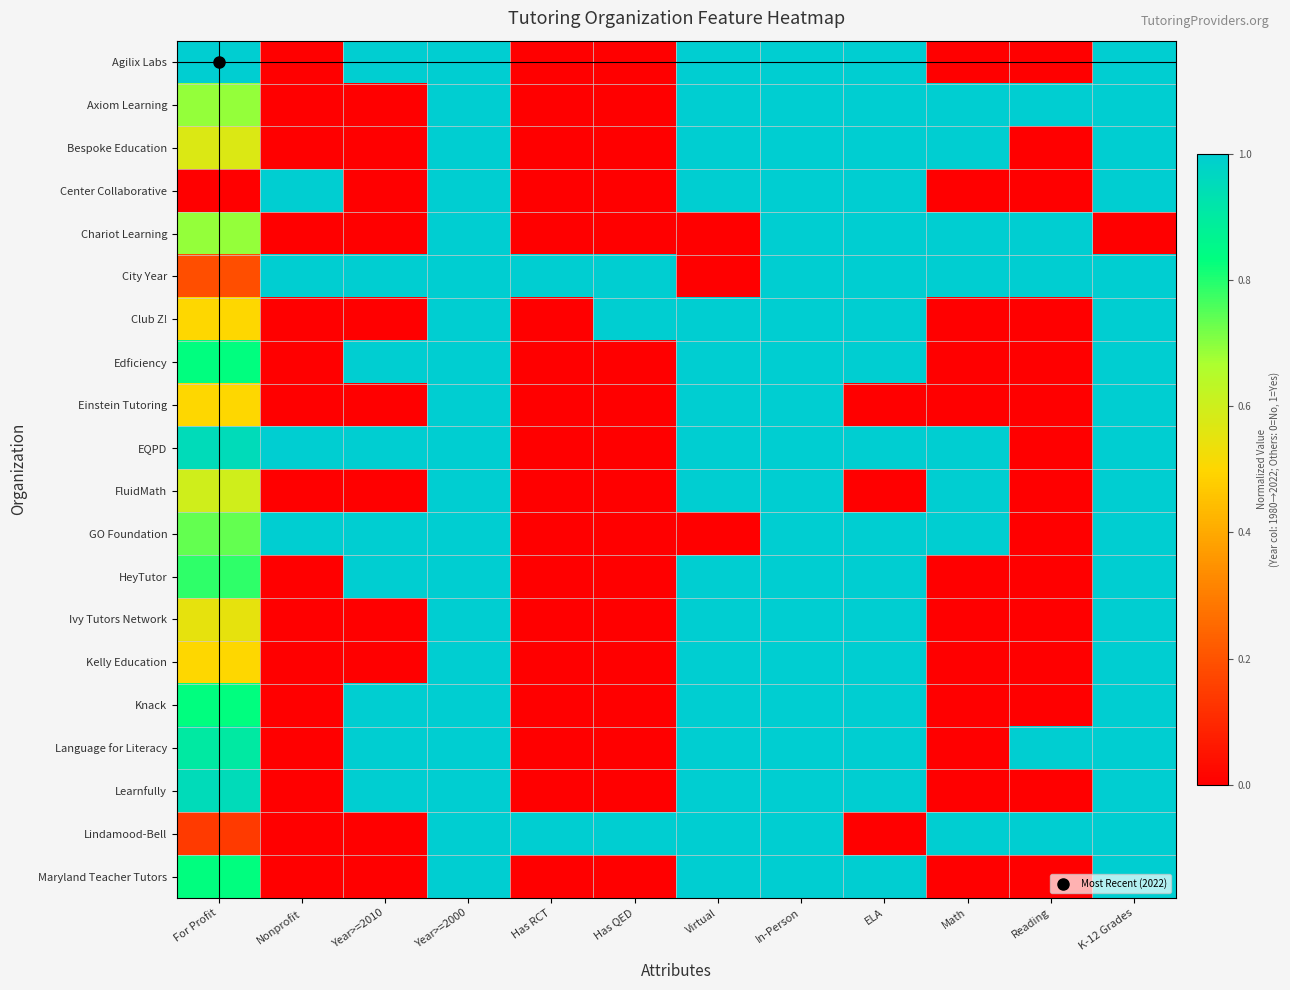

At which category is the sum across all series the highest?

Year>=2000